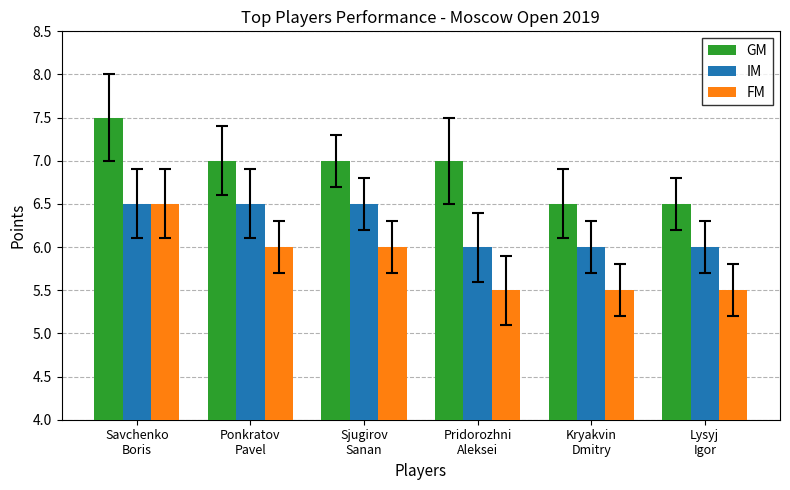

Is the value of GM at Pridorozhni
Aleksei greater than the value of FM at Pridorozhni
Aleksei?

Yes